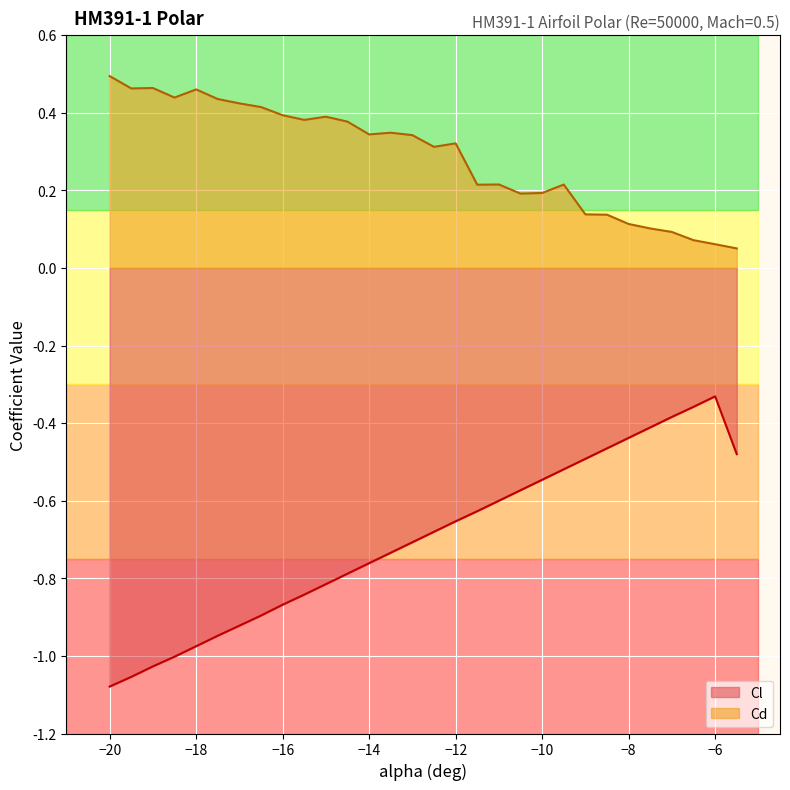

At which category does the chart reach its minimum across all series?

−20